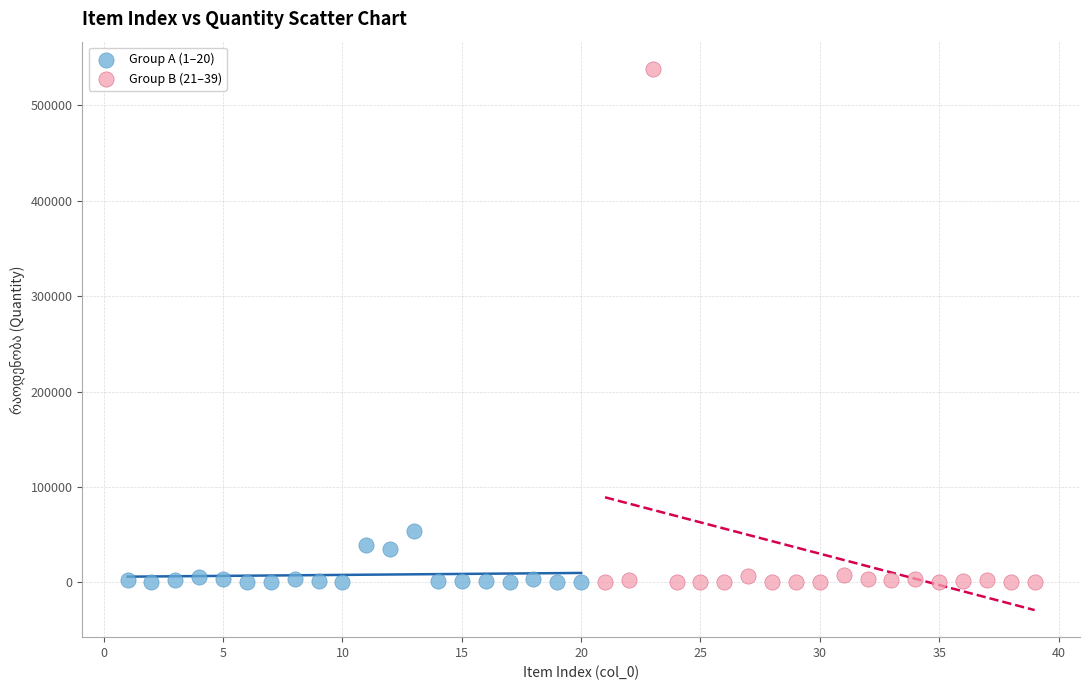

Which series reaches the maximum Y coordinate?

Group B (21–39)